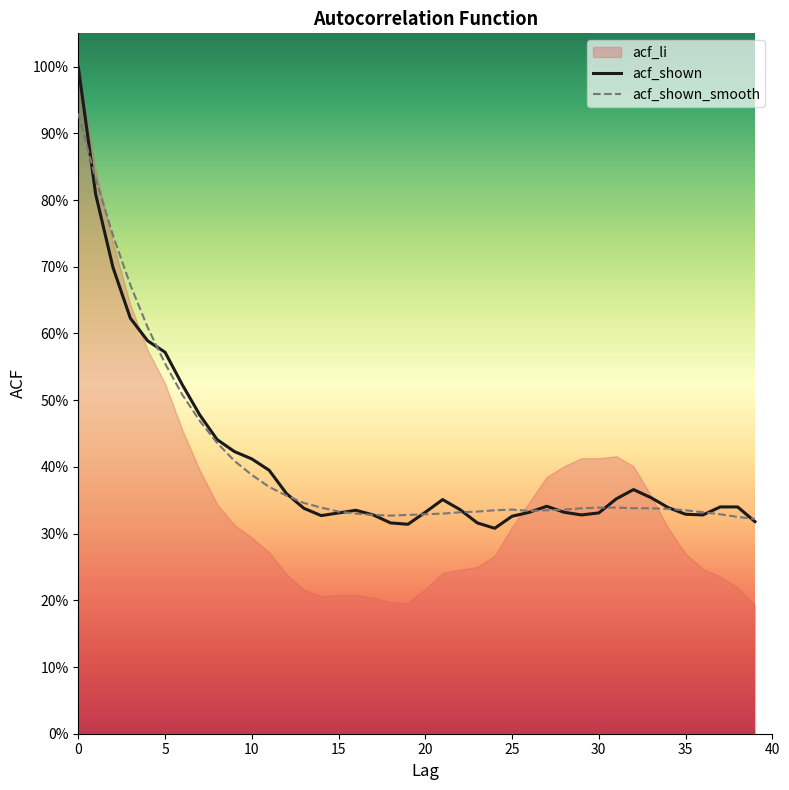

How many intersections are there between acf_shown and acf_shown_smooth?

12